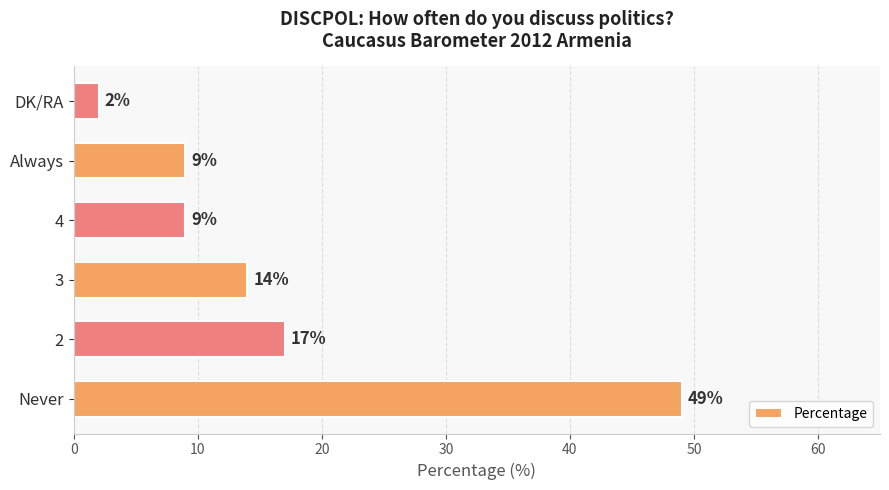

Is it true that the value at 4 is 9?

True